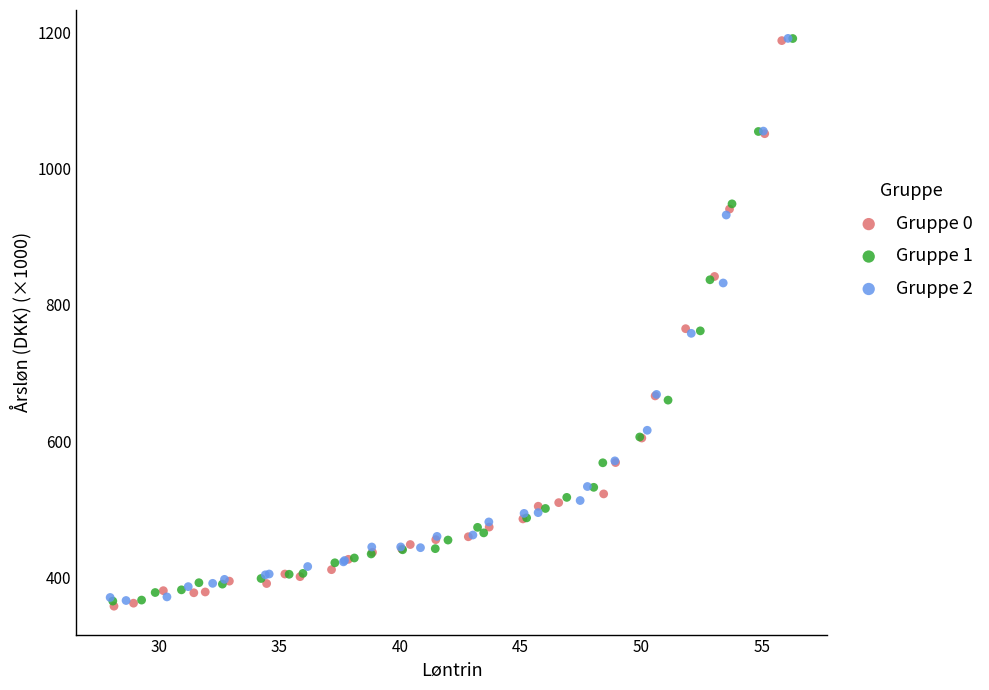

Which series has the widest spread of Y values?

Gruppe 0